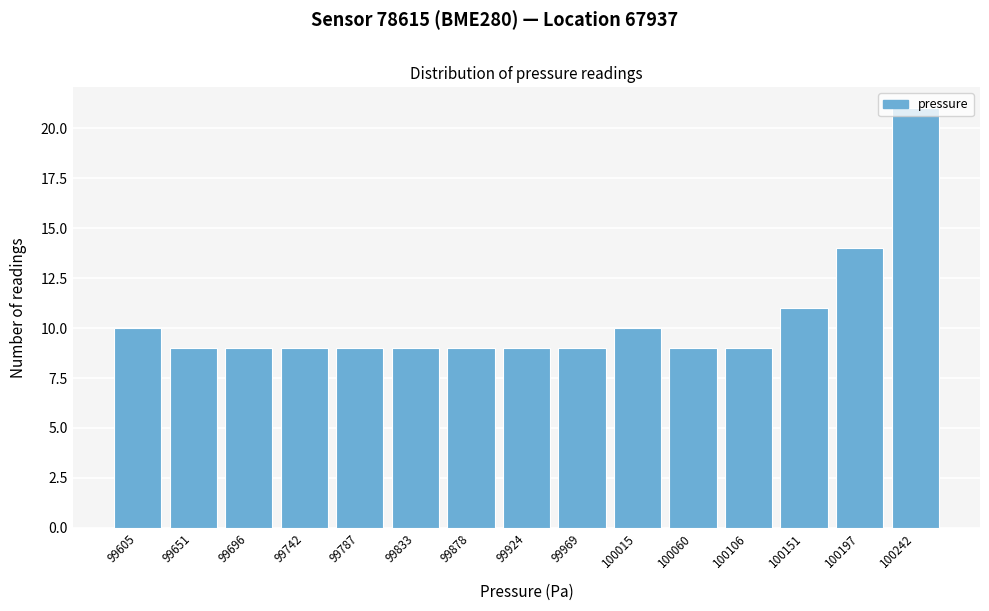

The value at 99833 is 15. True or false?

False